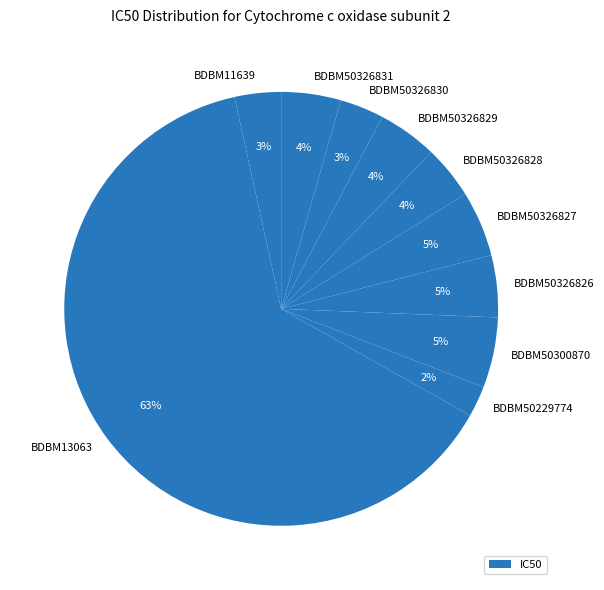

To the nearest percent, what portion does BDBM50326830 represent?

3%